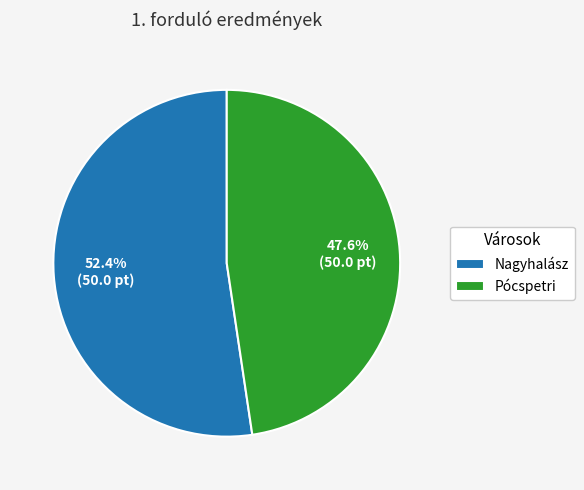

Which slice is the smallest?

Pócspetri